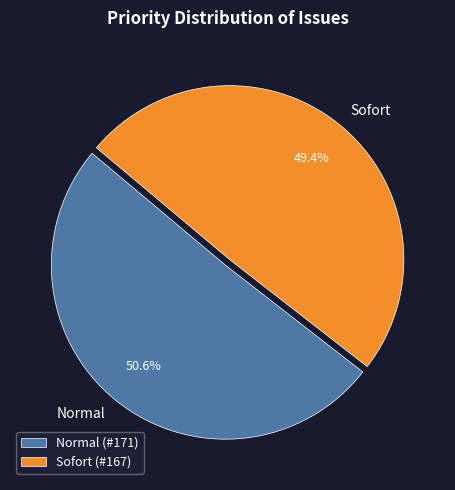

Which slice represents more than half of the pie?

Normal